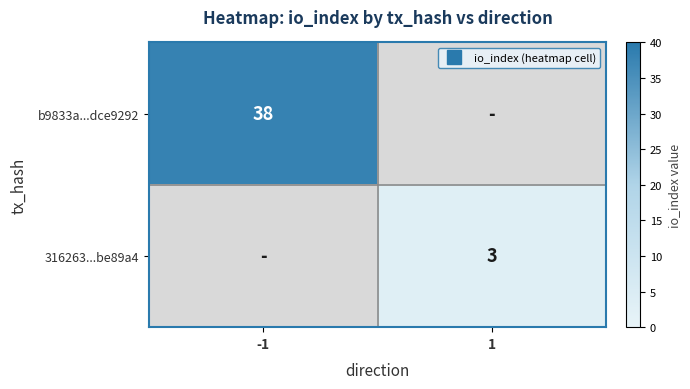

At how many categories does at least one series exceed 23?

1